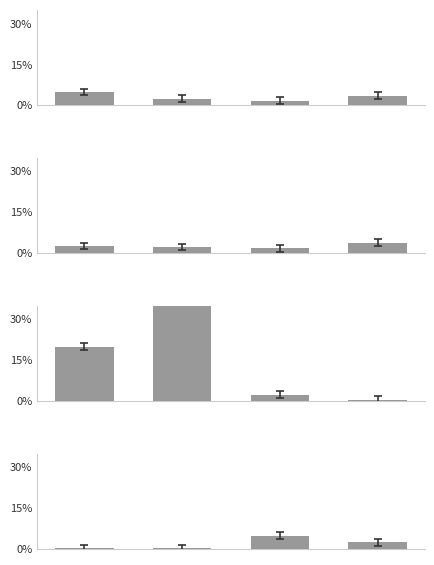

What is the difference between the second highest and minimum values?

2.1